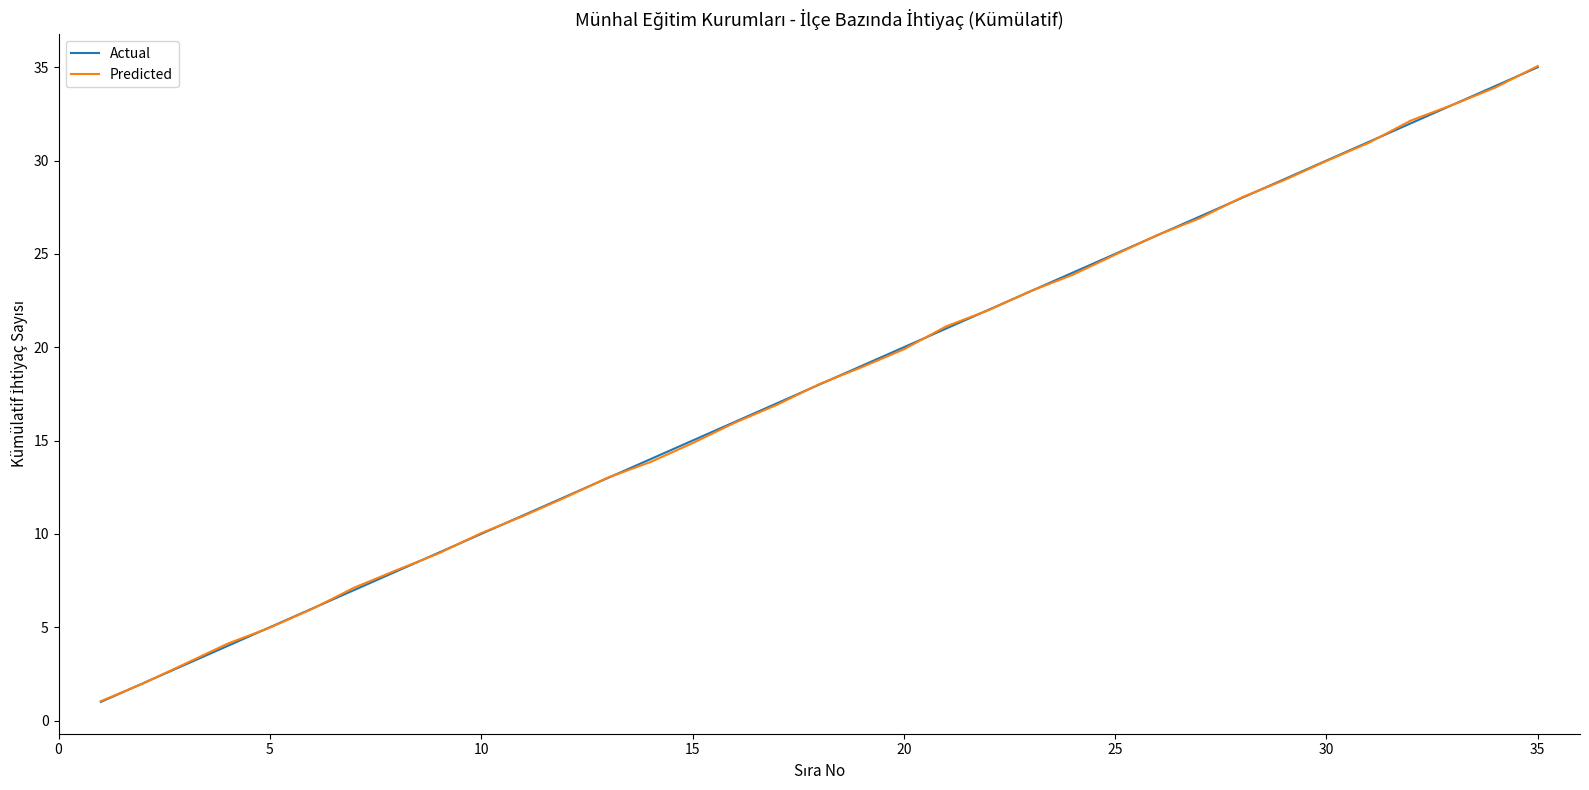

Reading right to left, list all the values displayed in this chart.

Actual: 35.0	34.0	33.0	32.0	31.0	30.0	29.0	28.0	27.0	26.0	25.0	24.0	23.0	22.0	21.0	20.0	19.0	18.0	17.0	16.0	15.0	14.0	13.0	12.0	11.0	10.0	9.0	8.0	7.0	6.0	5.0	4.0	3.0	2.0	1.0
Predicted: 35.1	33.9	33.0	32.1	31.0	30.0	29.0	28.0	26.9	26.0	25.0	23.9	23.0	22.0	21.1	19.9	18.9	18.0	16.9	16.0	14.9	13.8	13.0	12.0	11.0	10.0	9.0	8.1	7.1	6.0	5.0	4.1	3.1	2.0	1.0